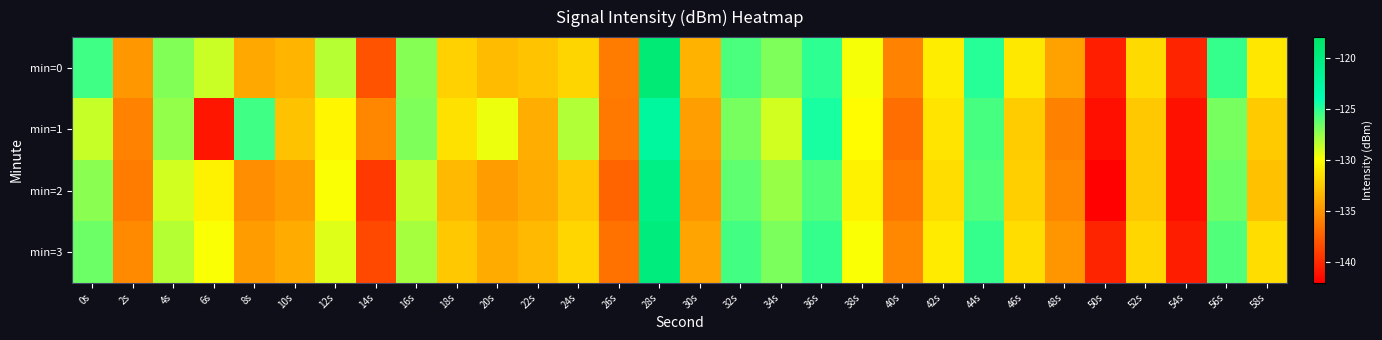

What is the spread (max minus min) of values at 36s?

1.3